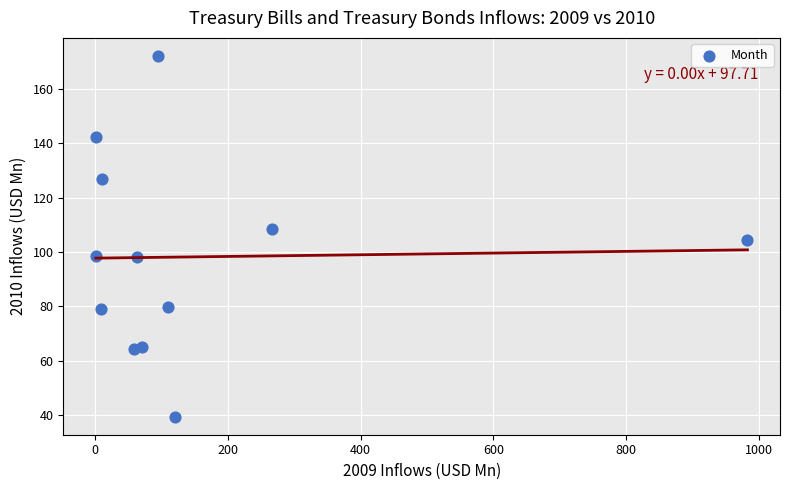

What is the average X value?

149.3